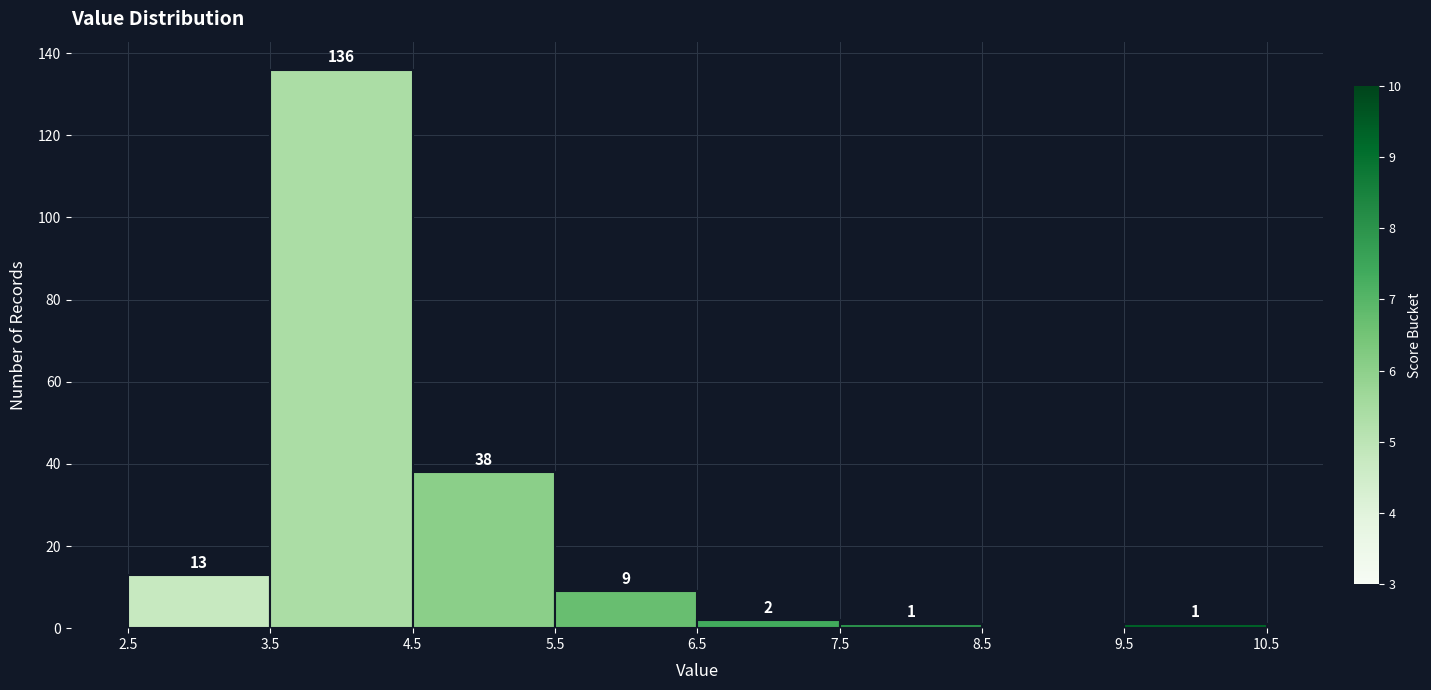

Which range on the x-axis has the tallest bar?

3.5 to 4.5